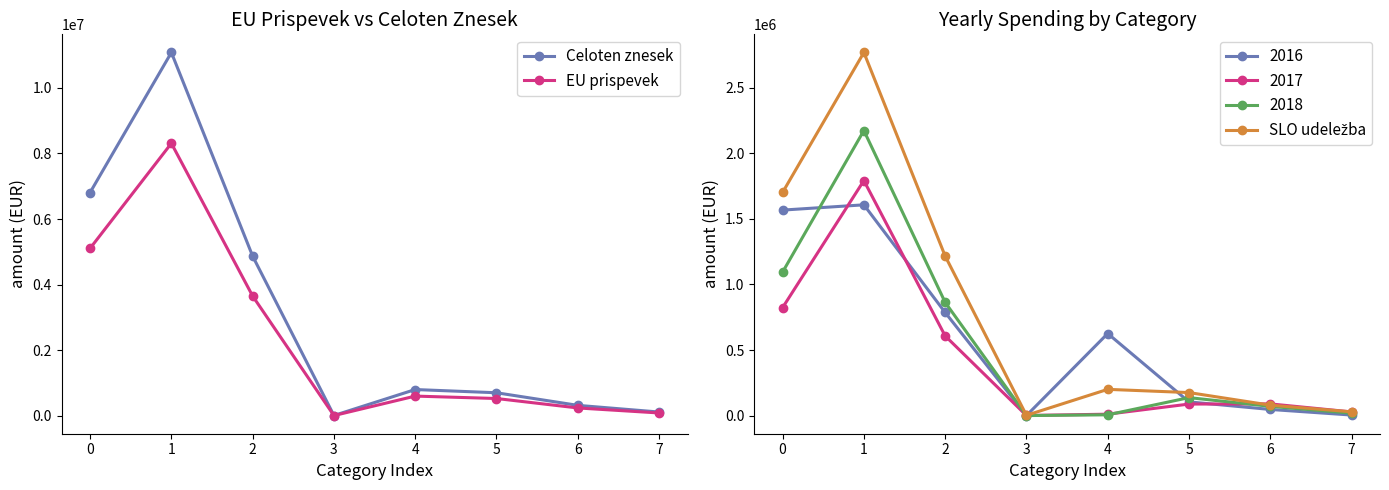

At which label is EU prispevek closest to 4158095?

2